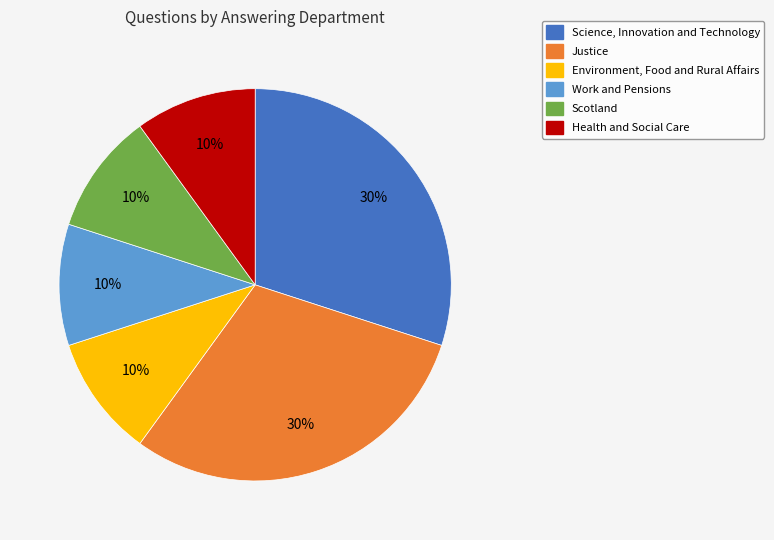

To the nearest percent, what is the combined percentage of Science, Innovation and Technology and Health and Social Care?

40%